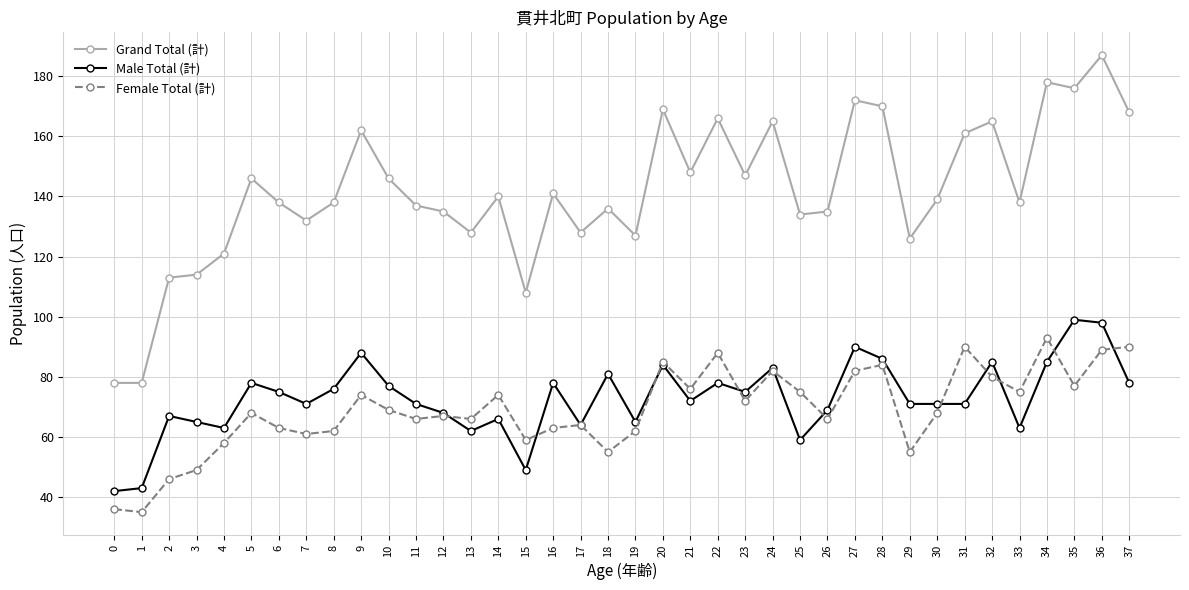

Does the chart have visible grid lines?

Yes